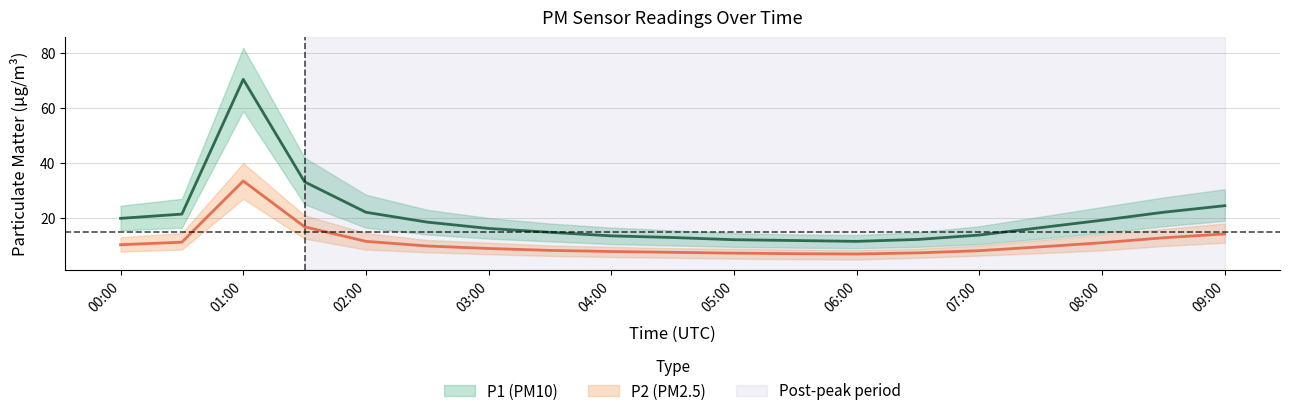

Rank the series by their maximum value, from lowest to highest.

P2_lower, P2, P2_upper, P1_lower, P1, P1_upper